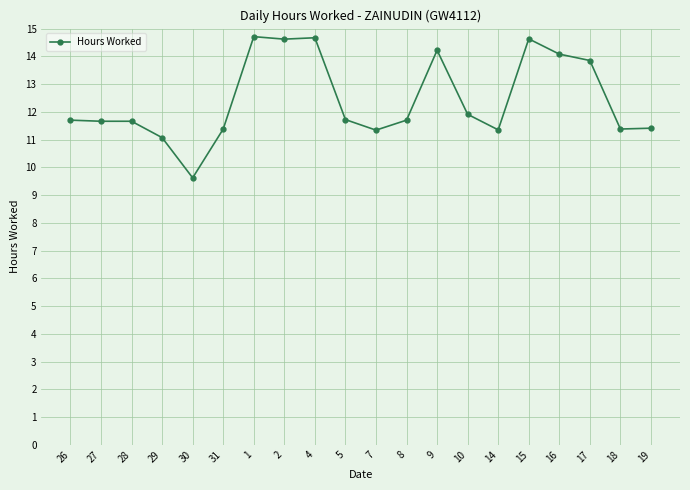

True or false: the data has more than 1 interior local peaks.

True